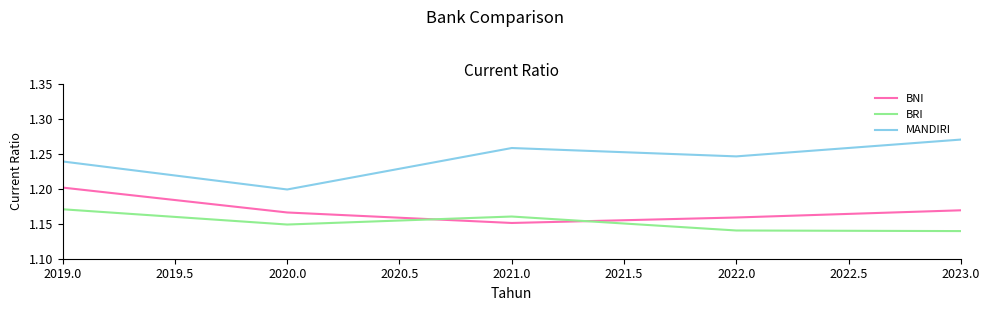

Rank the series by their maximum value, from lowest to highest.

BRI, BNI, MANDIRI